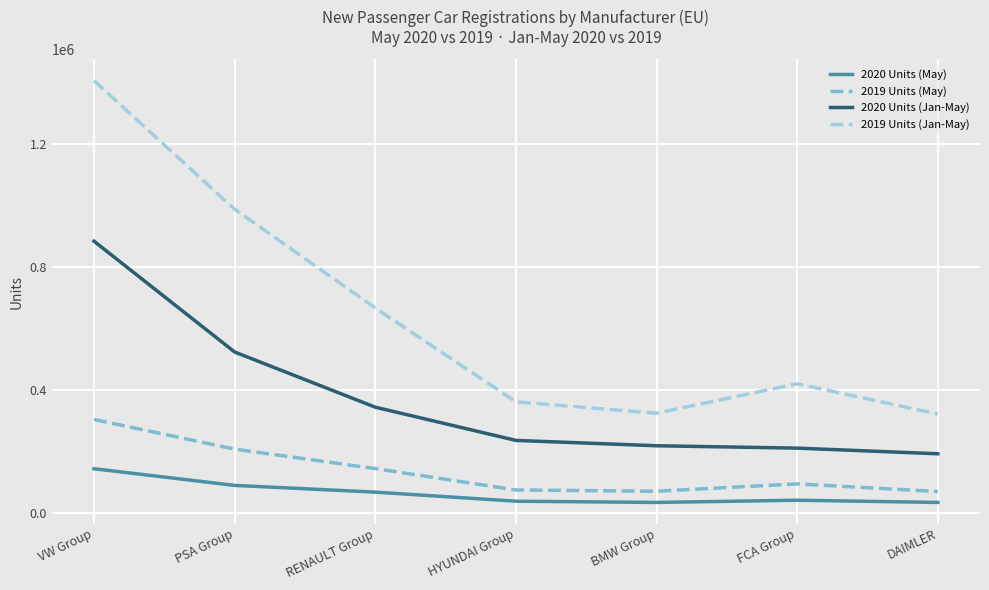

What is the difference between the maximum and minimum values in the 2019 Units (May) series?

234005